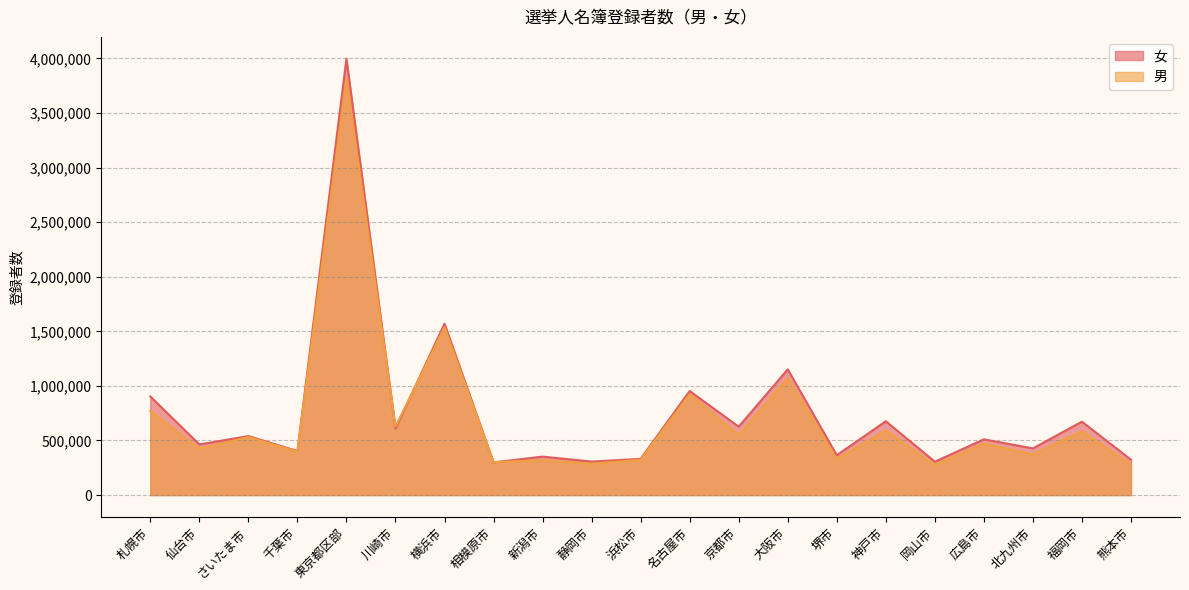

What are all the series names shown in the legend?

女, 男